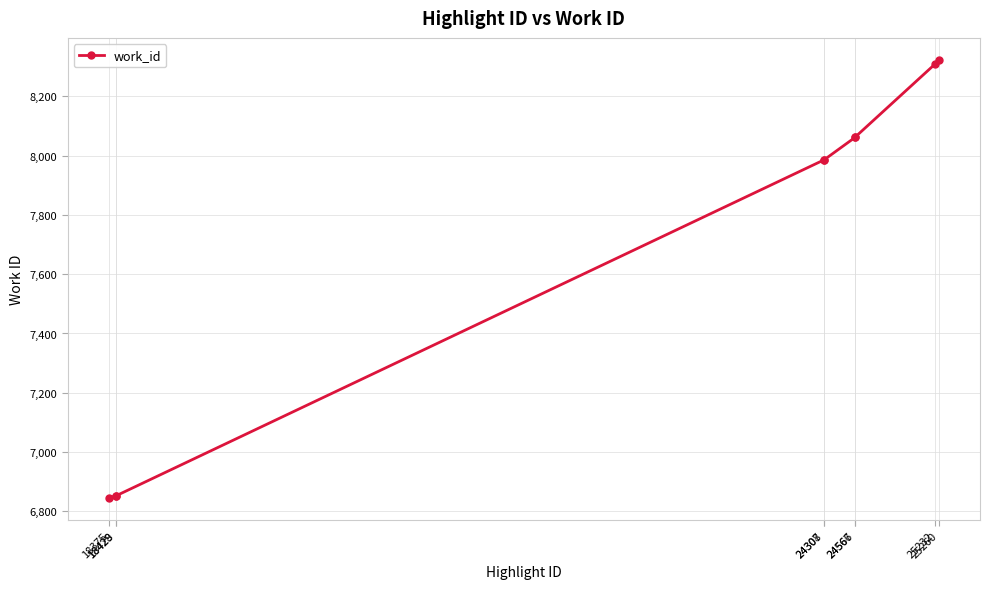

What is the value of the 9th point from the left?

8323